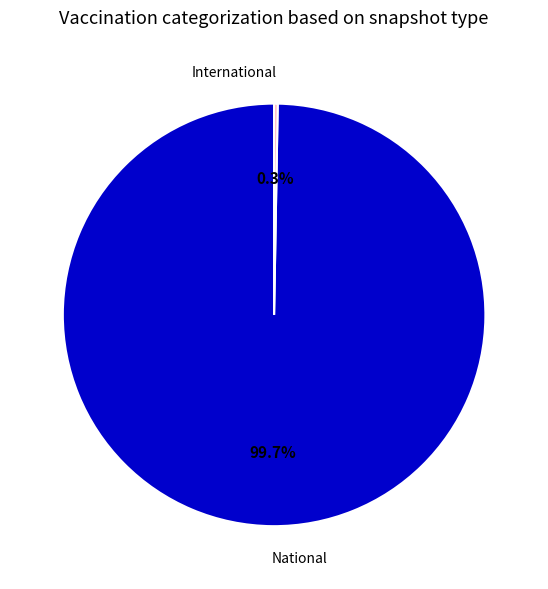

Is there any slice that represents more than half of the pie?

Yes